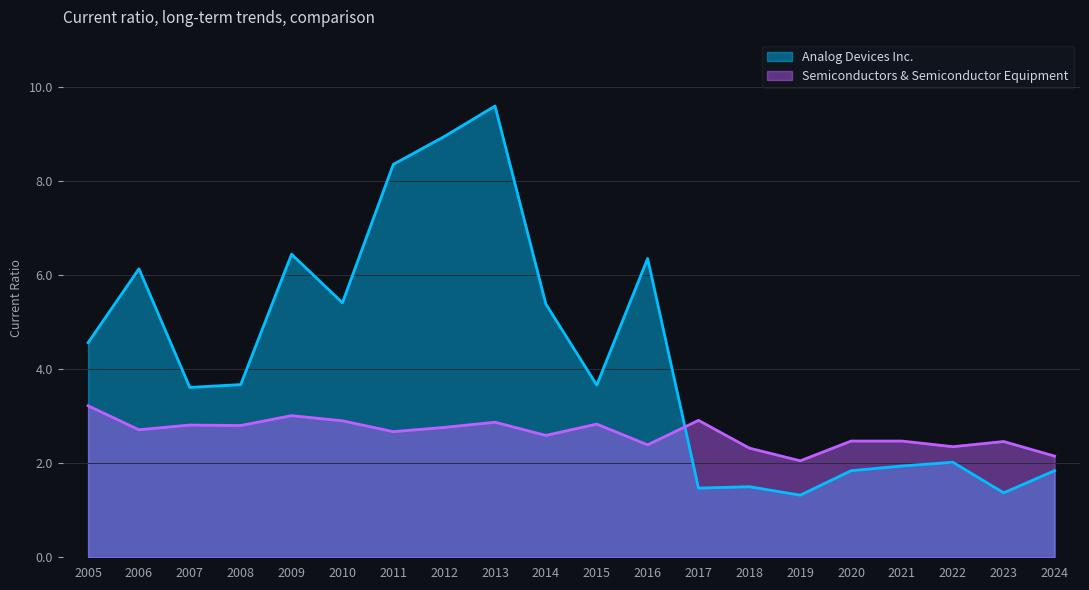

Which series ends up on top after the final intersection of Semiconductors & Semiconductor Equipment and Analog Devices Inc.?

Semiconductors & Semiconductor Equipment